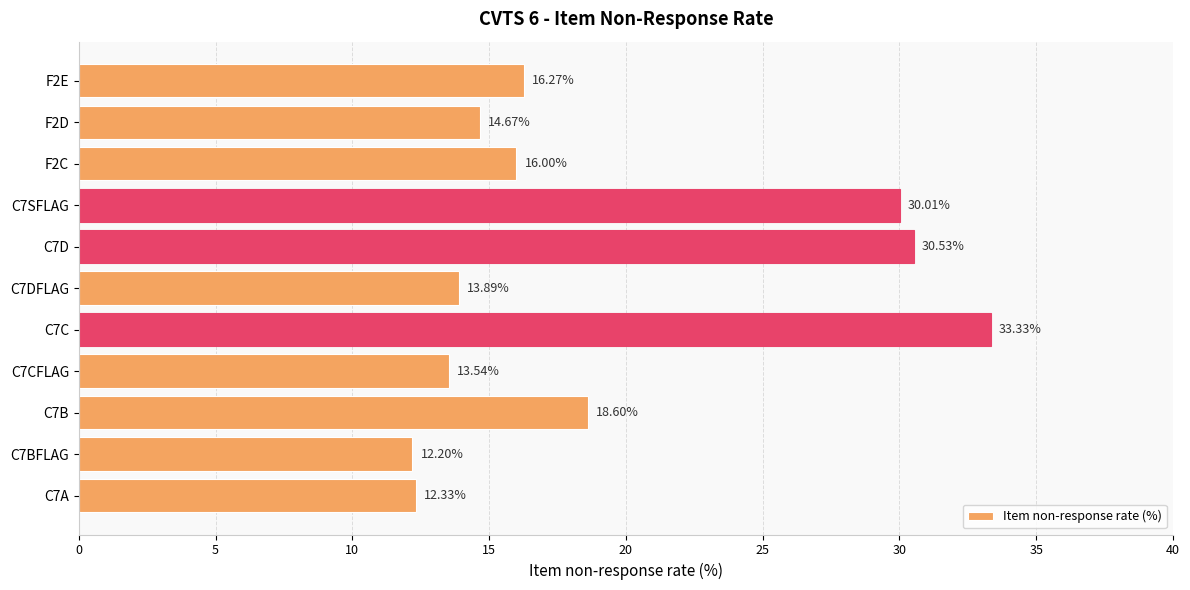

What is the sum of all values?

211.4